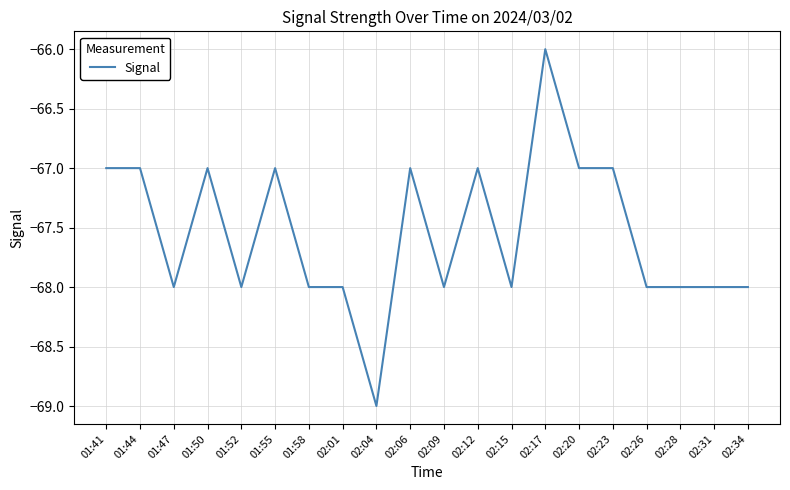

Read the value at 02:06.

-67